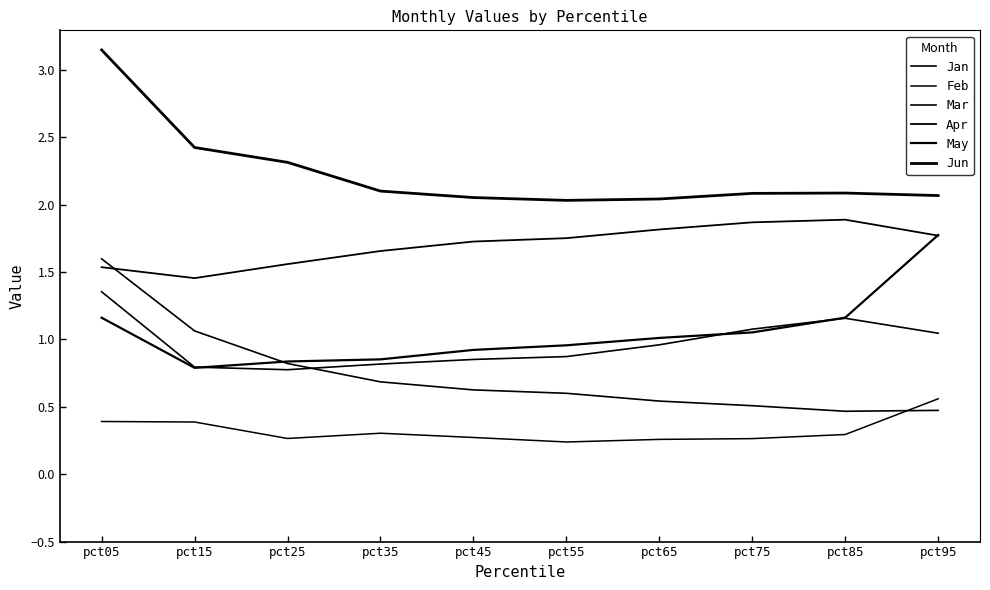

True or false: May and Jun intersect in this chart.

False